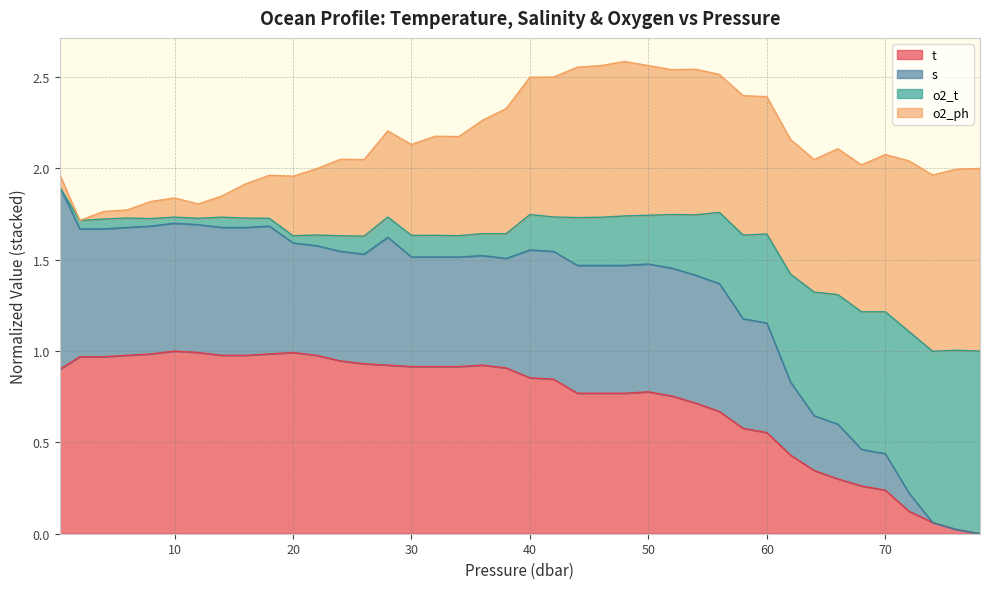

What is the difference between the highest and lowest values at 18.0?

0.7